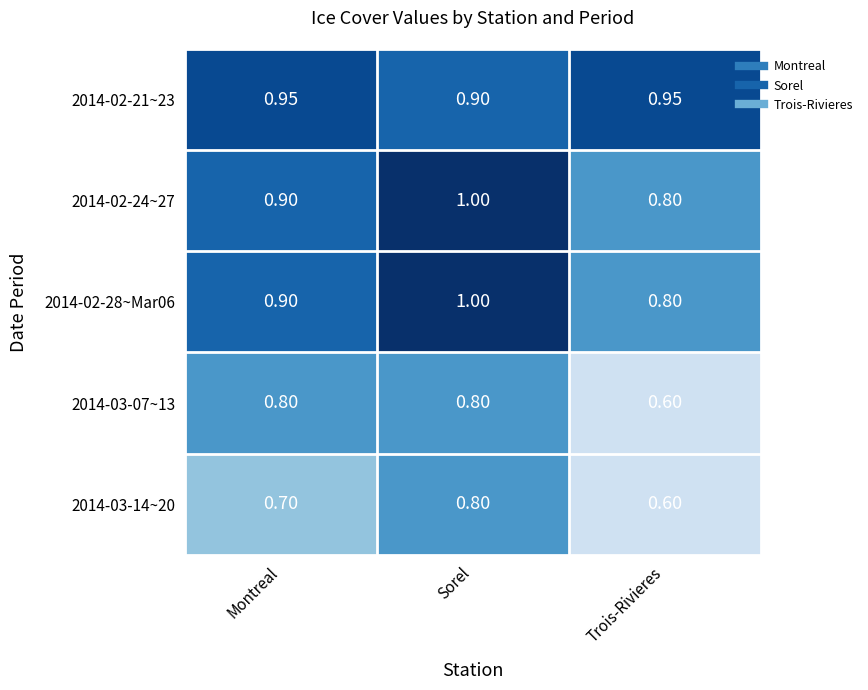

Is the value of 2014-02-21~23 at Trois-Rivieres greater than the value of 2014-02-24~27 at Montreal?

Yes